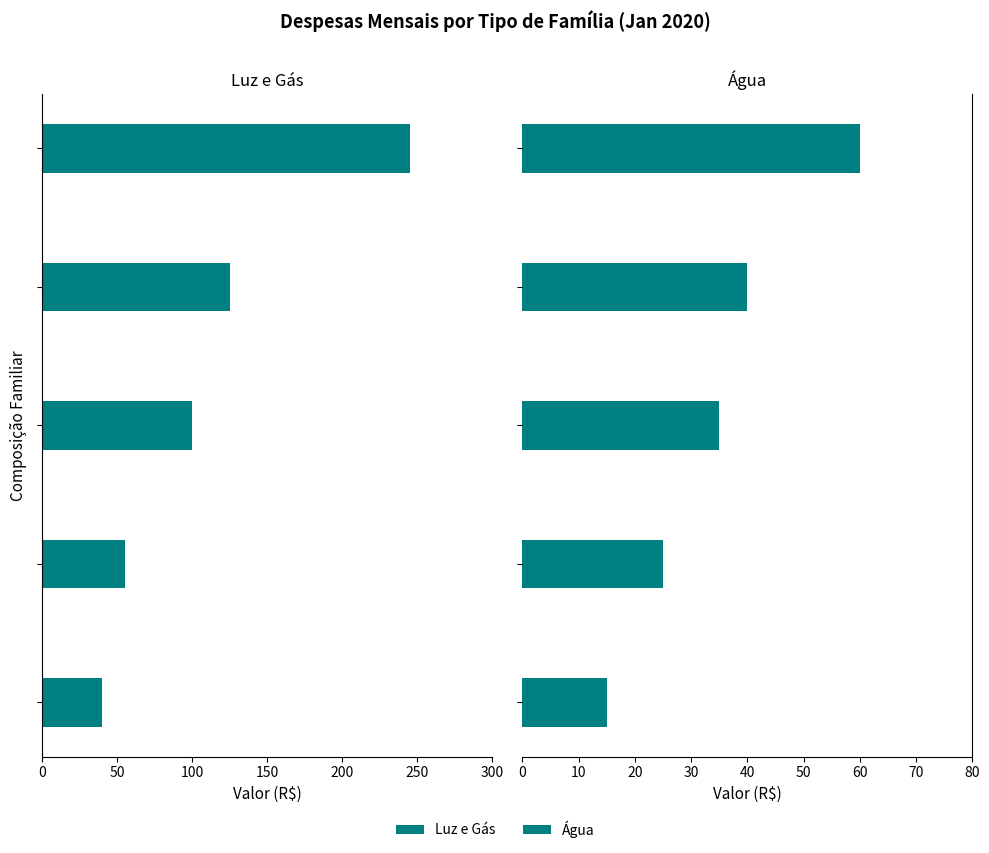

Rank the series at 300 from lowest to highest value.

Luz e Gás, Água